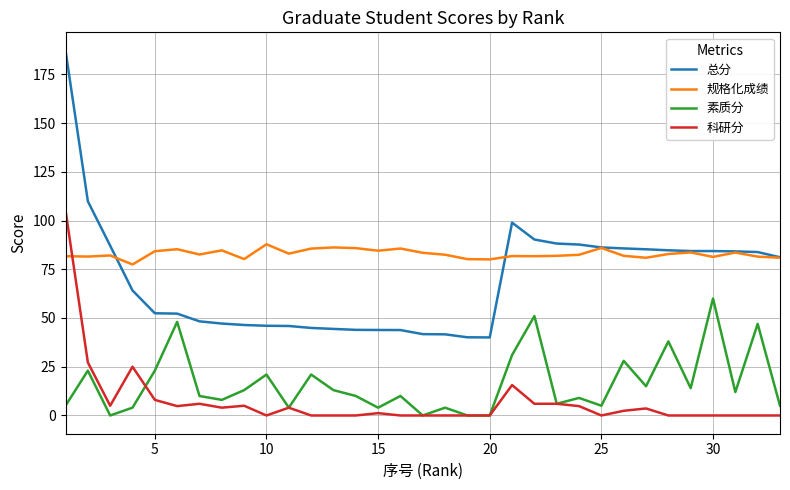

Which series has the widest spread of values?

总分